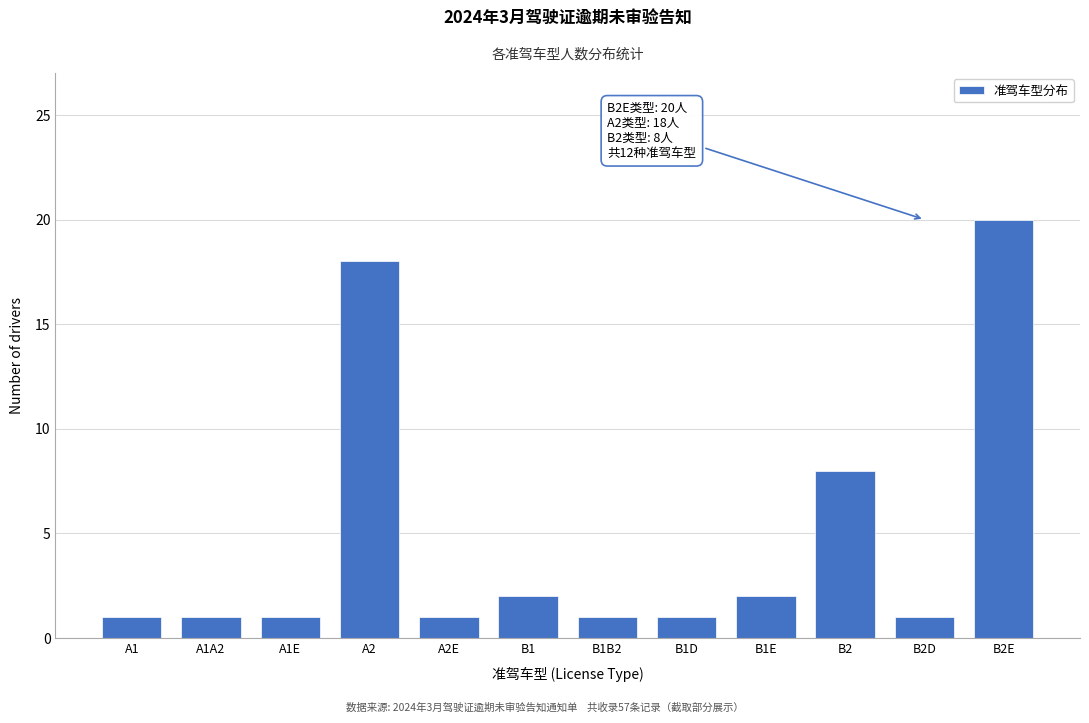

Reading left to right, extract all data points from this chart.

1	1	1	18	1	2	1	1	2	8	1	20